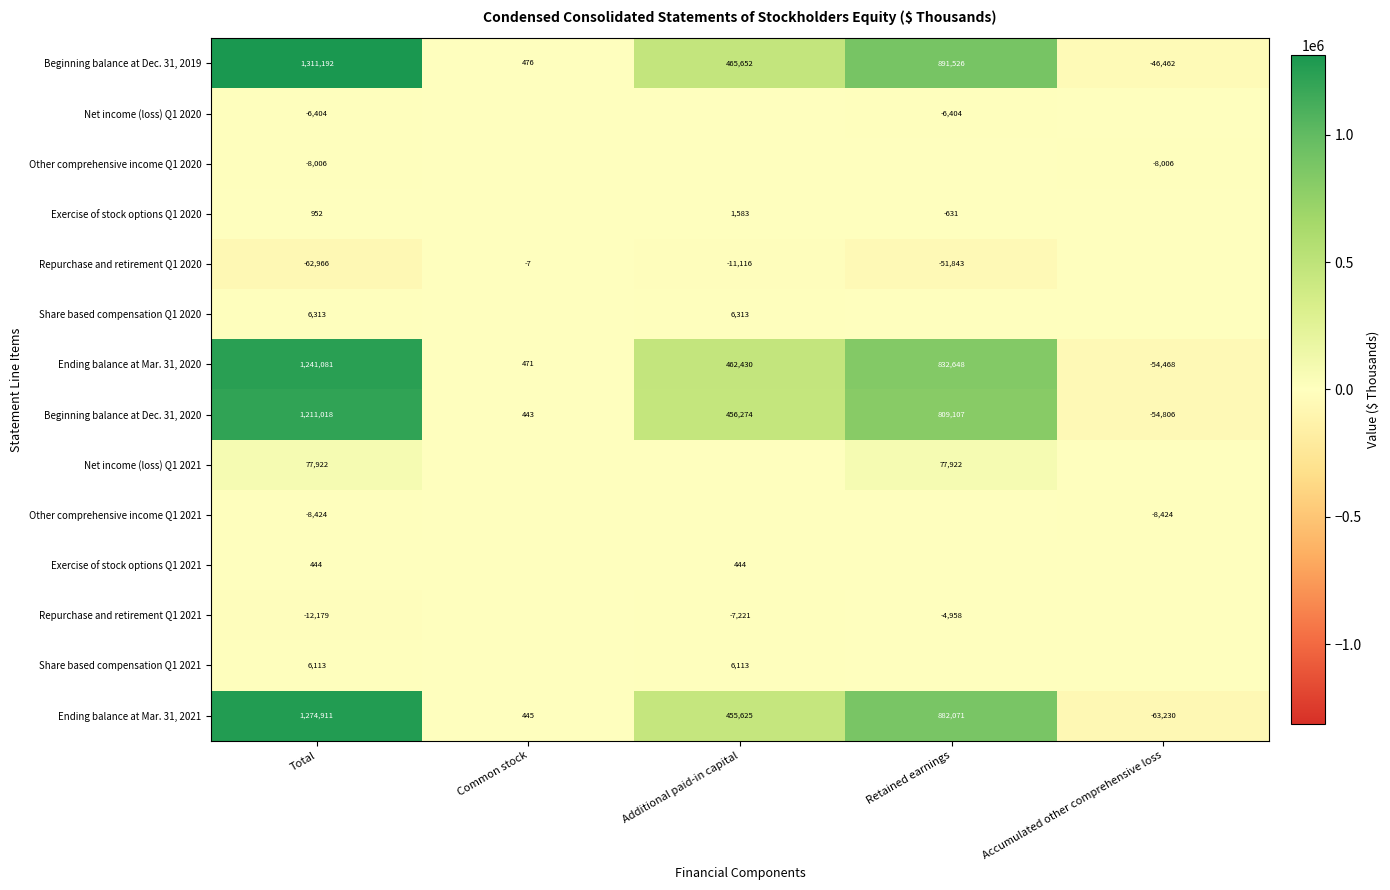

The Beginning balance at Dec. 31, 2020 series shows 443 at Common stock. True or false?

True